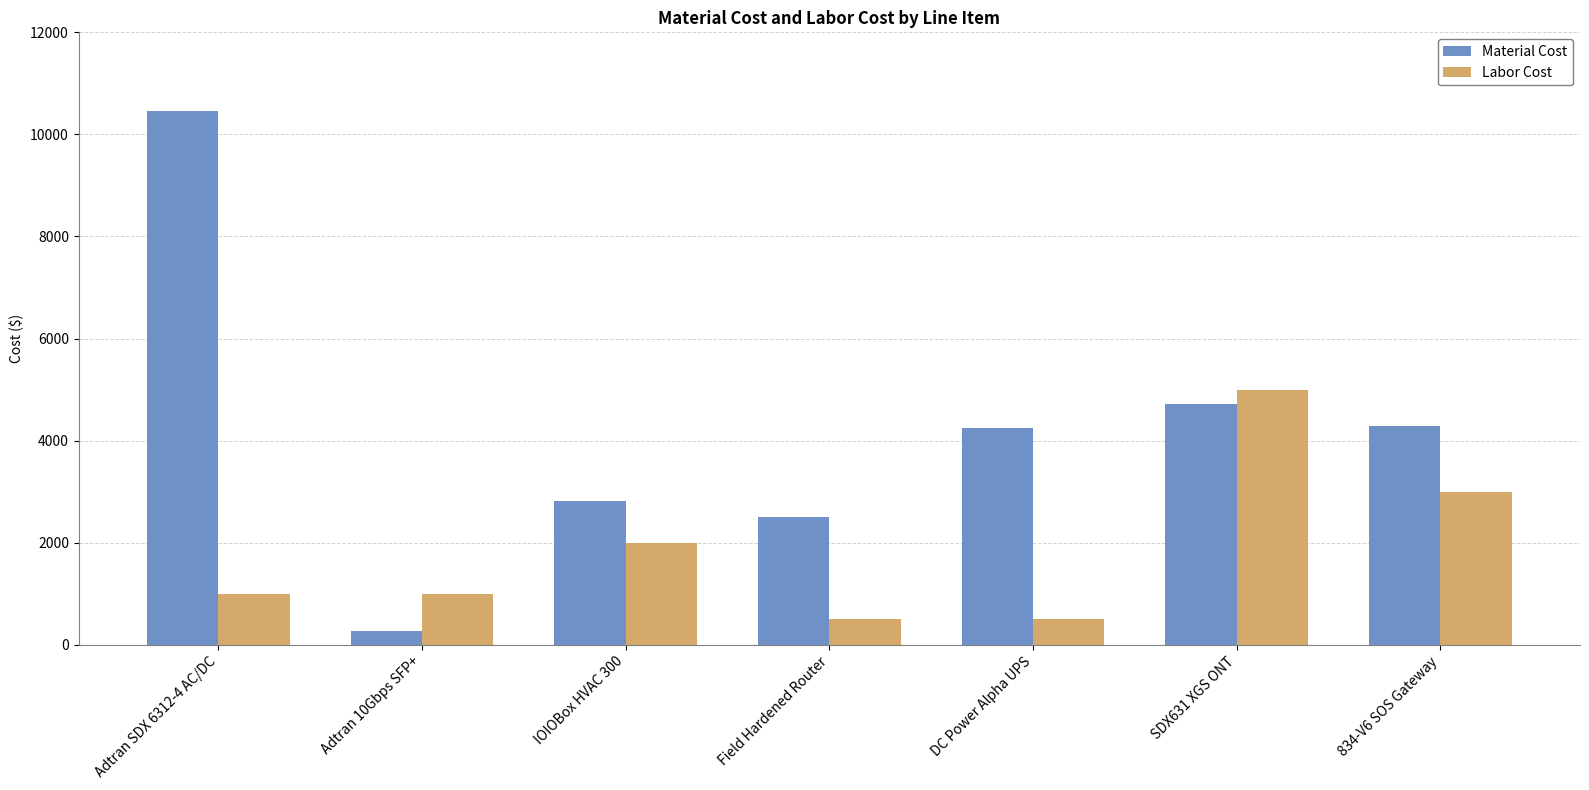

What is the spread (max minus min) of values at Adtran 10Gbps SFP+?

730